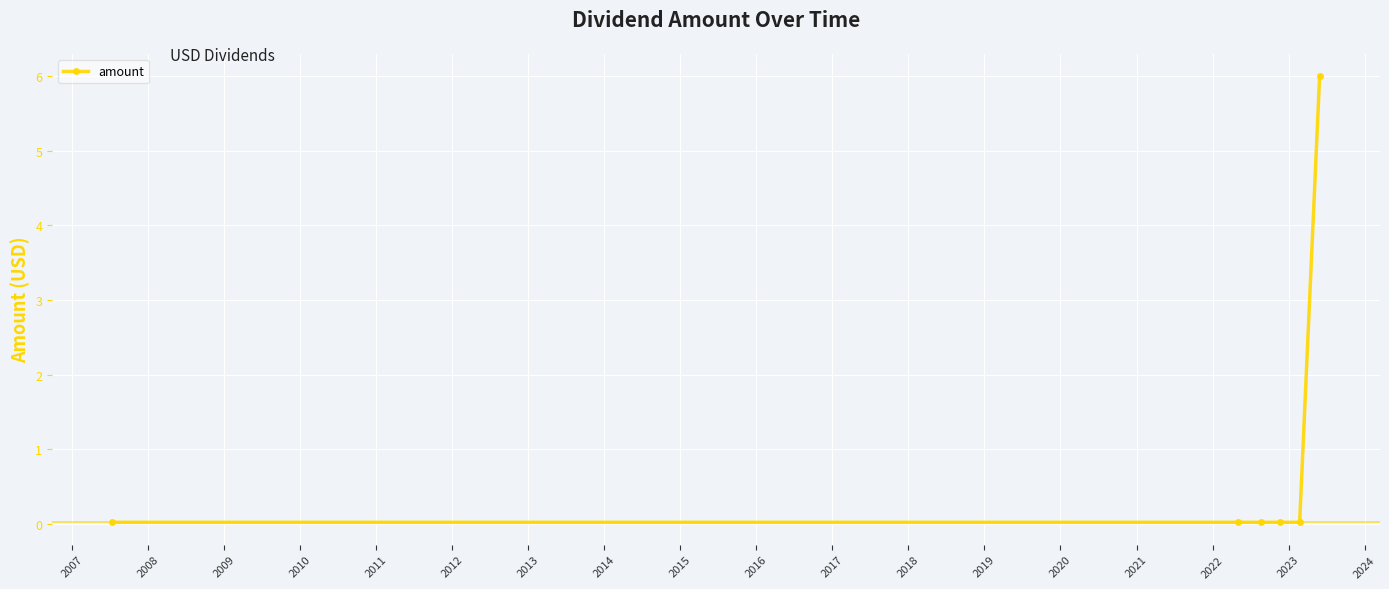

True or false: the data has more than 2 interior local peaks.

False